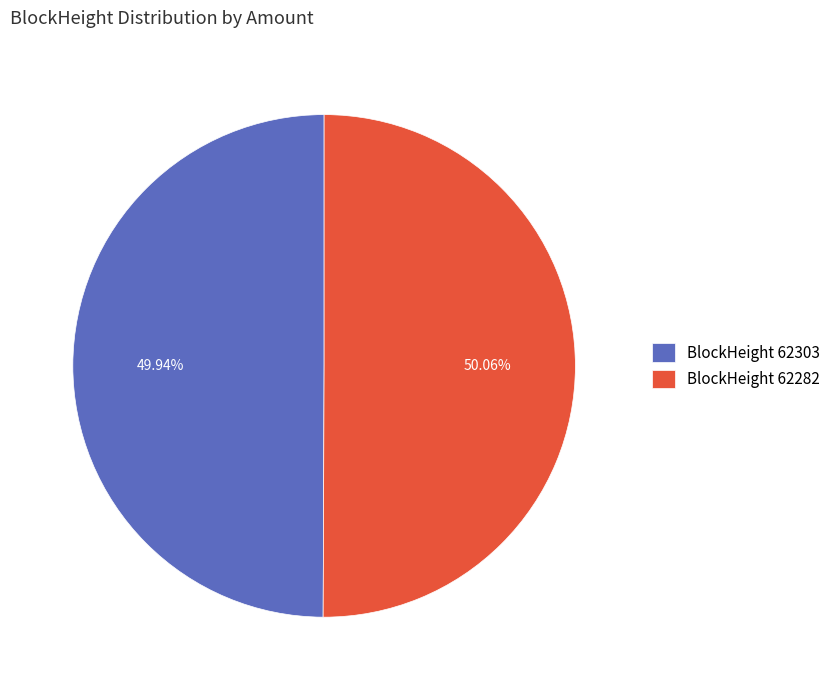

Is there any slice that represents more than half of the pie?

Yes